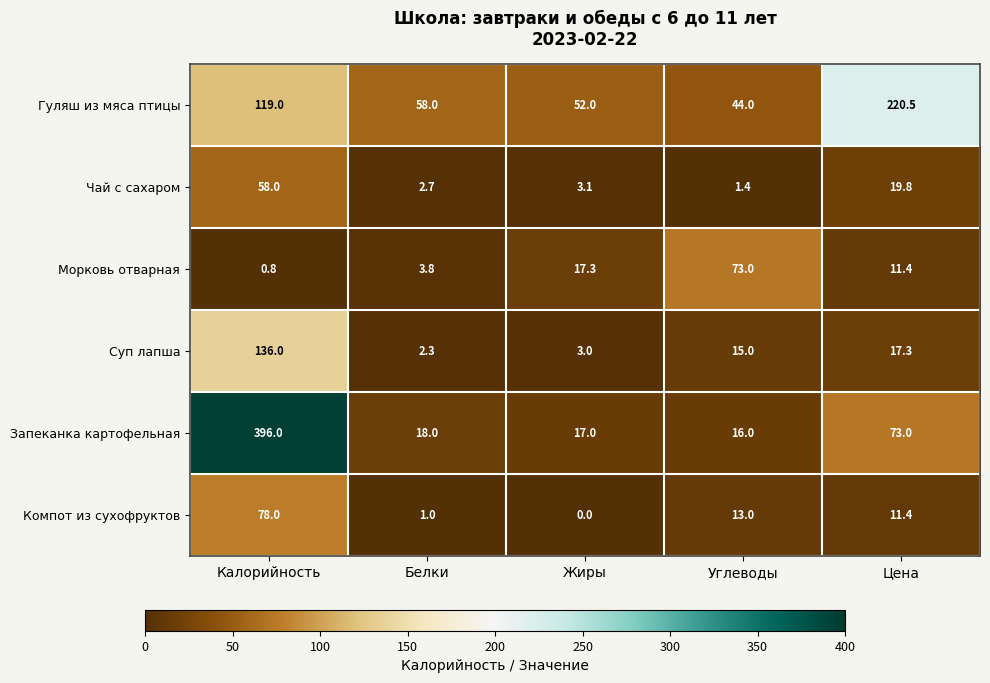

Rank the series at Жиры from highest to lowest value.

Гуляш из мяса птицы, Морковь отварная, Запеканка картофельная, Чай с сахаром, Суп лапша, Компот из сухофруктов